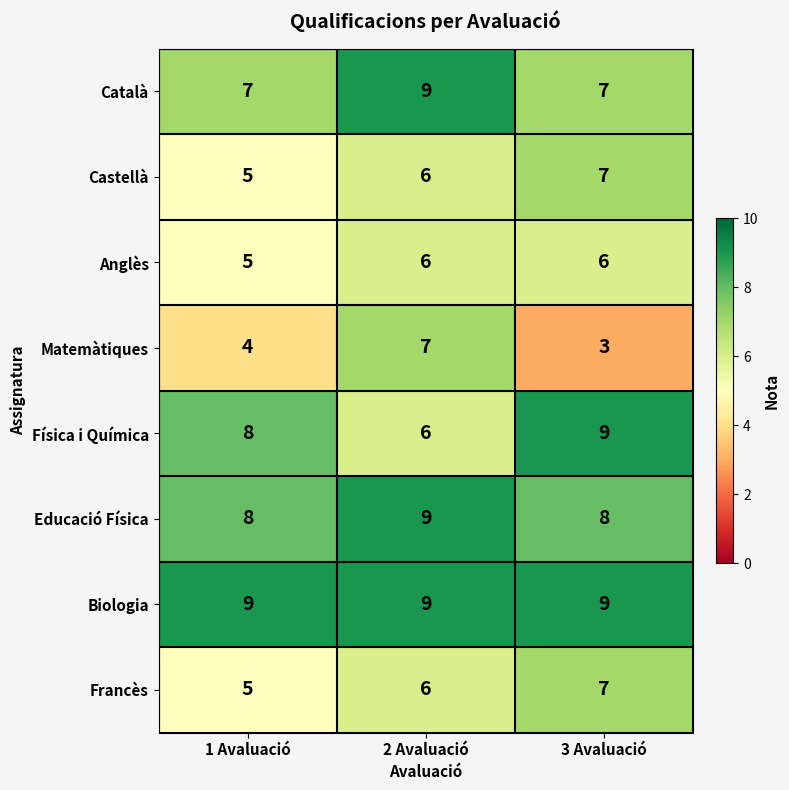

Is it true that Català equals 9 at 1 Avaluació?

False